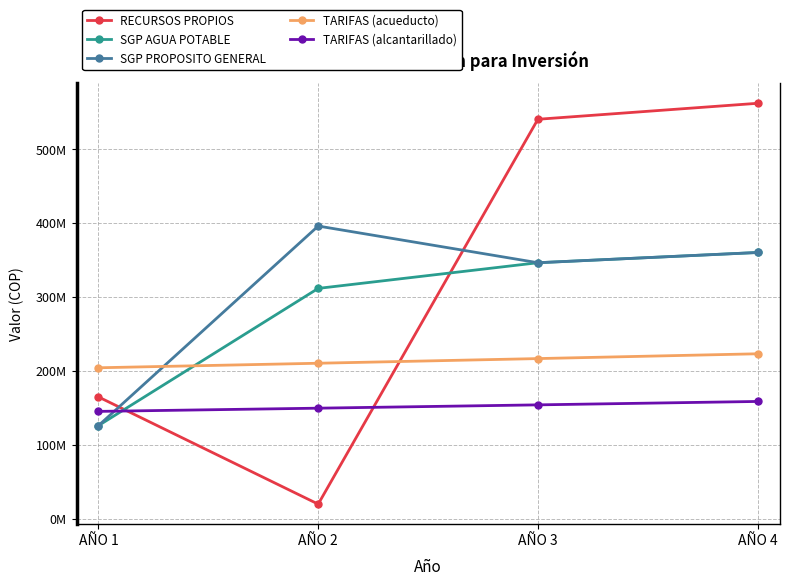

What are all the series names shown in the legend?

RECURSOS PROPIOS, SGP AGUA POTABLE, SGP PROPOSITO GENERAL, TARIFAS (acueducto), TARIFAS (alcantarillado)